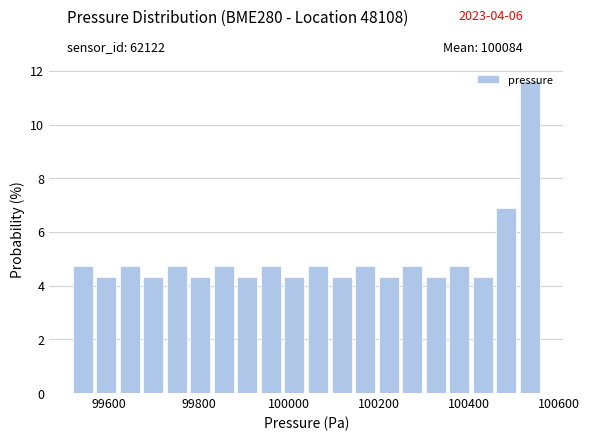

Read against the x-axis, roughly where is the centre of the tallest bar?

100540